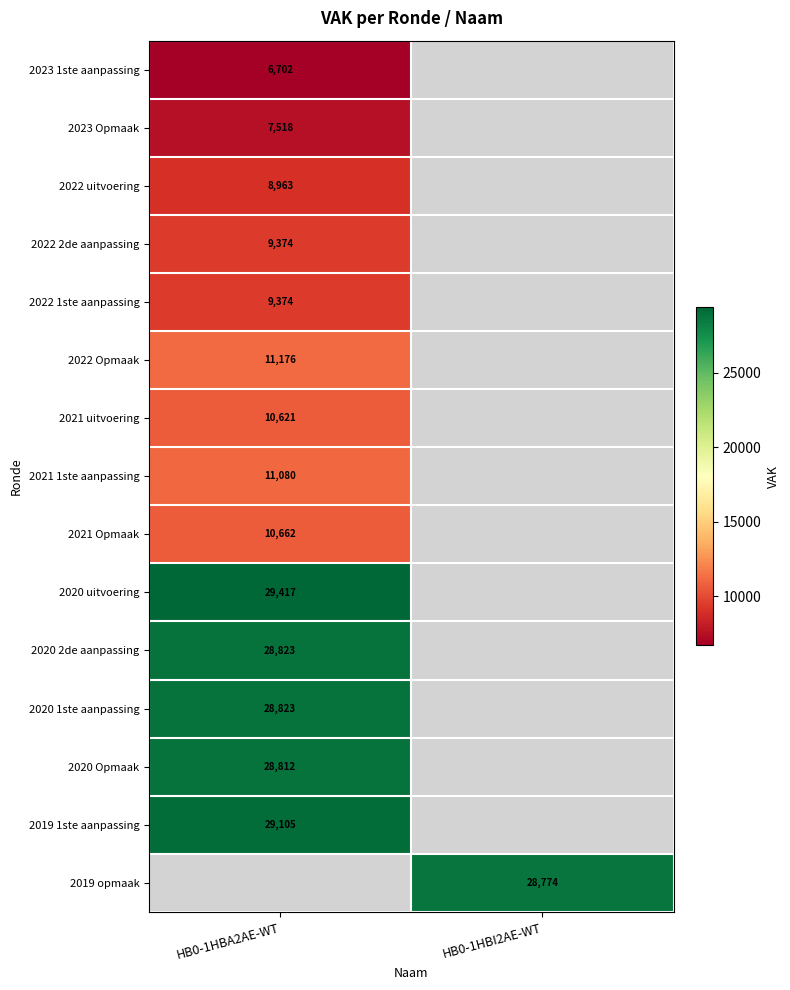

The value of 2022 uitvoering at HB0-1HBA2AE-WT is 12007. True or false?

False